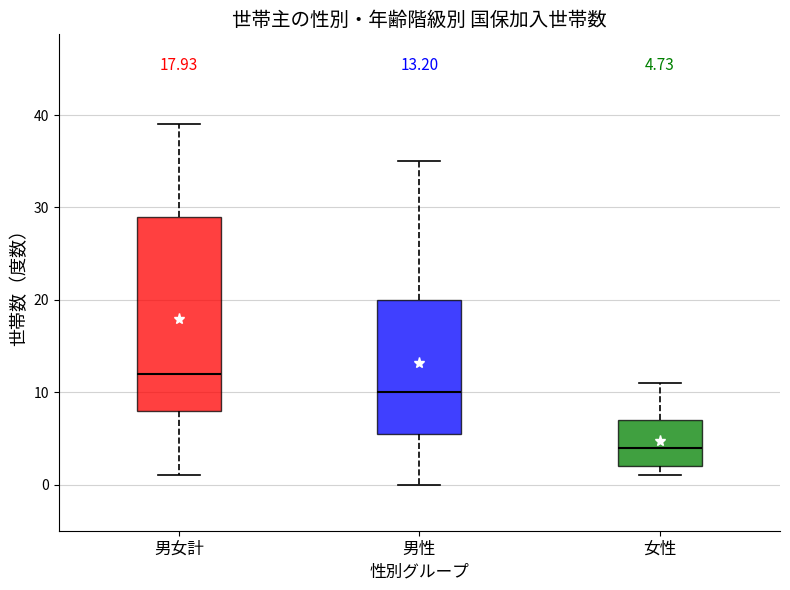

Which box's median line is the highest?

男女計